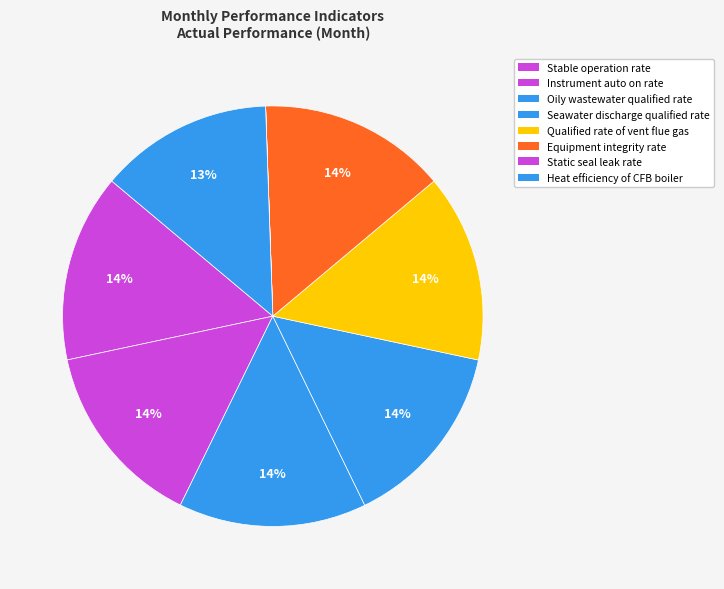

What percentage is the Instrument auto on rate slice, to the nearest percent?

14%